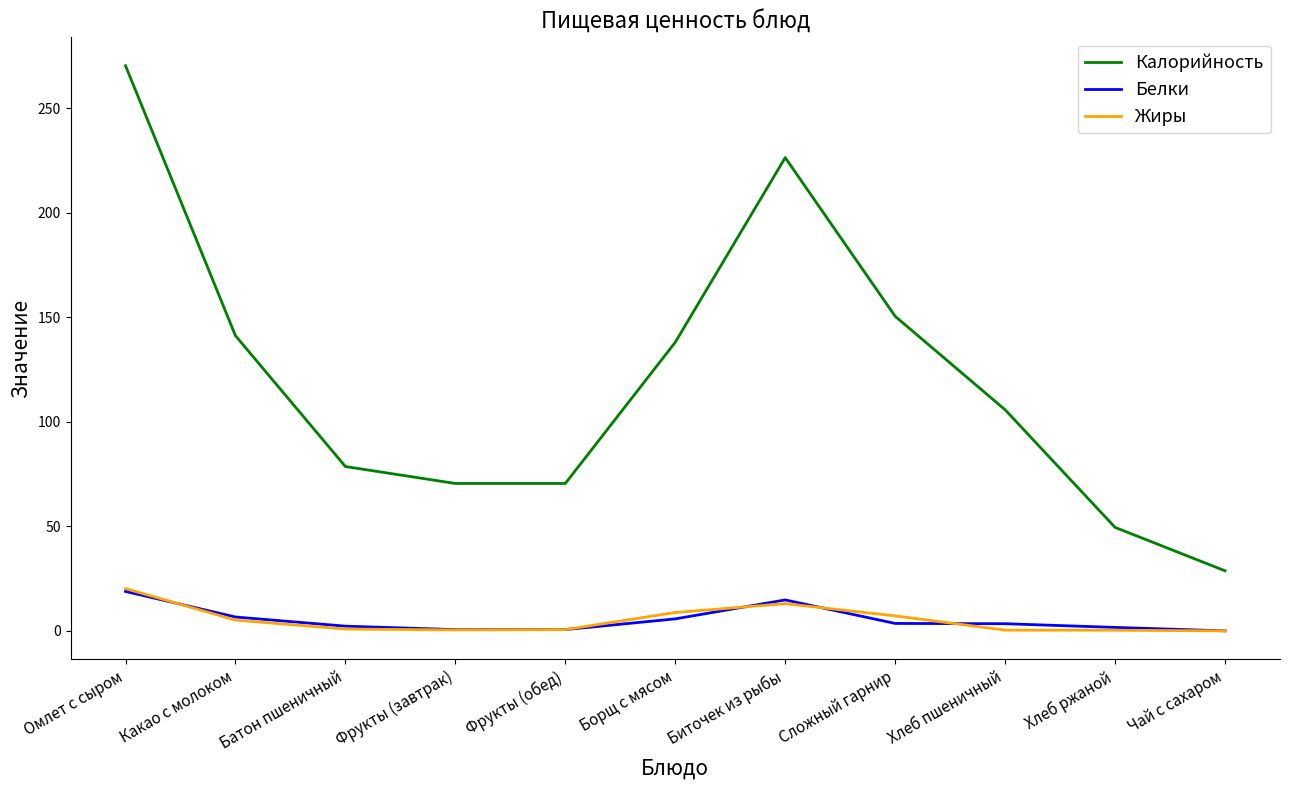

Which category has the highest value across all series?

Омлет с сыром